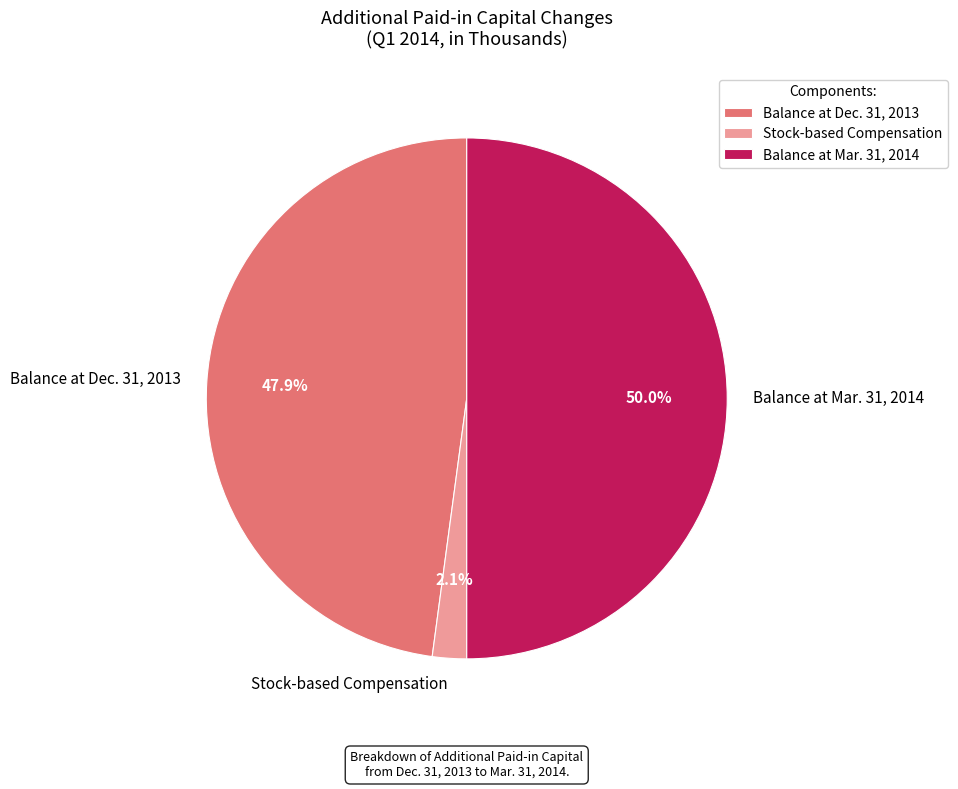

Between Stock-based Compensation and Balance at Mar. 31, 2014, which is larger?

Balance at Mar. 31, 2014